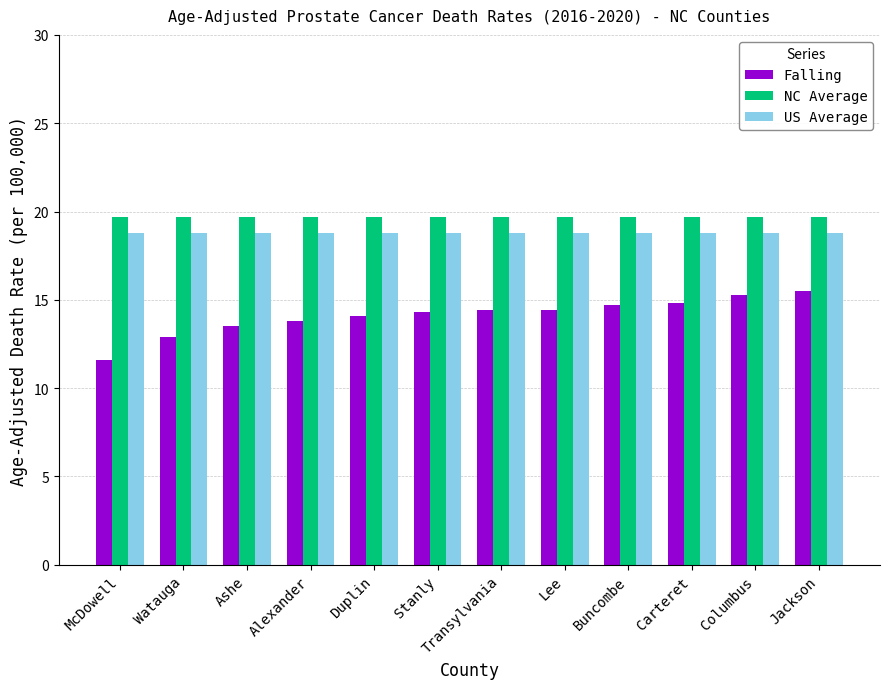

At how many categories does at least one series exceed 17?

12